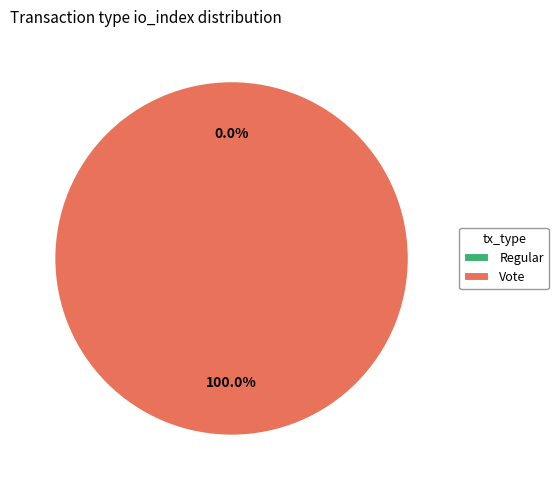

To the nearest percent, what is the difference between the largest and smallest slice percentages?

100%